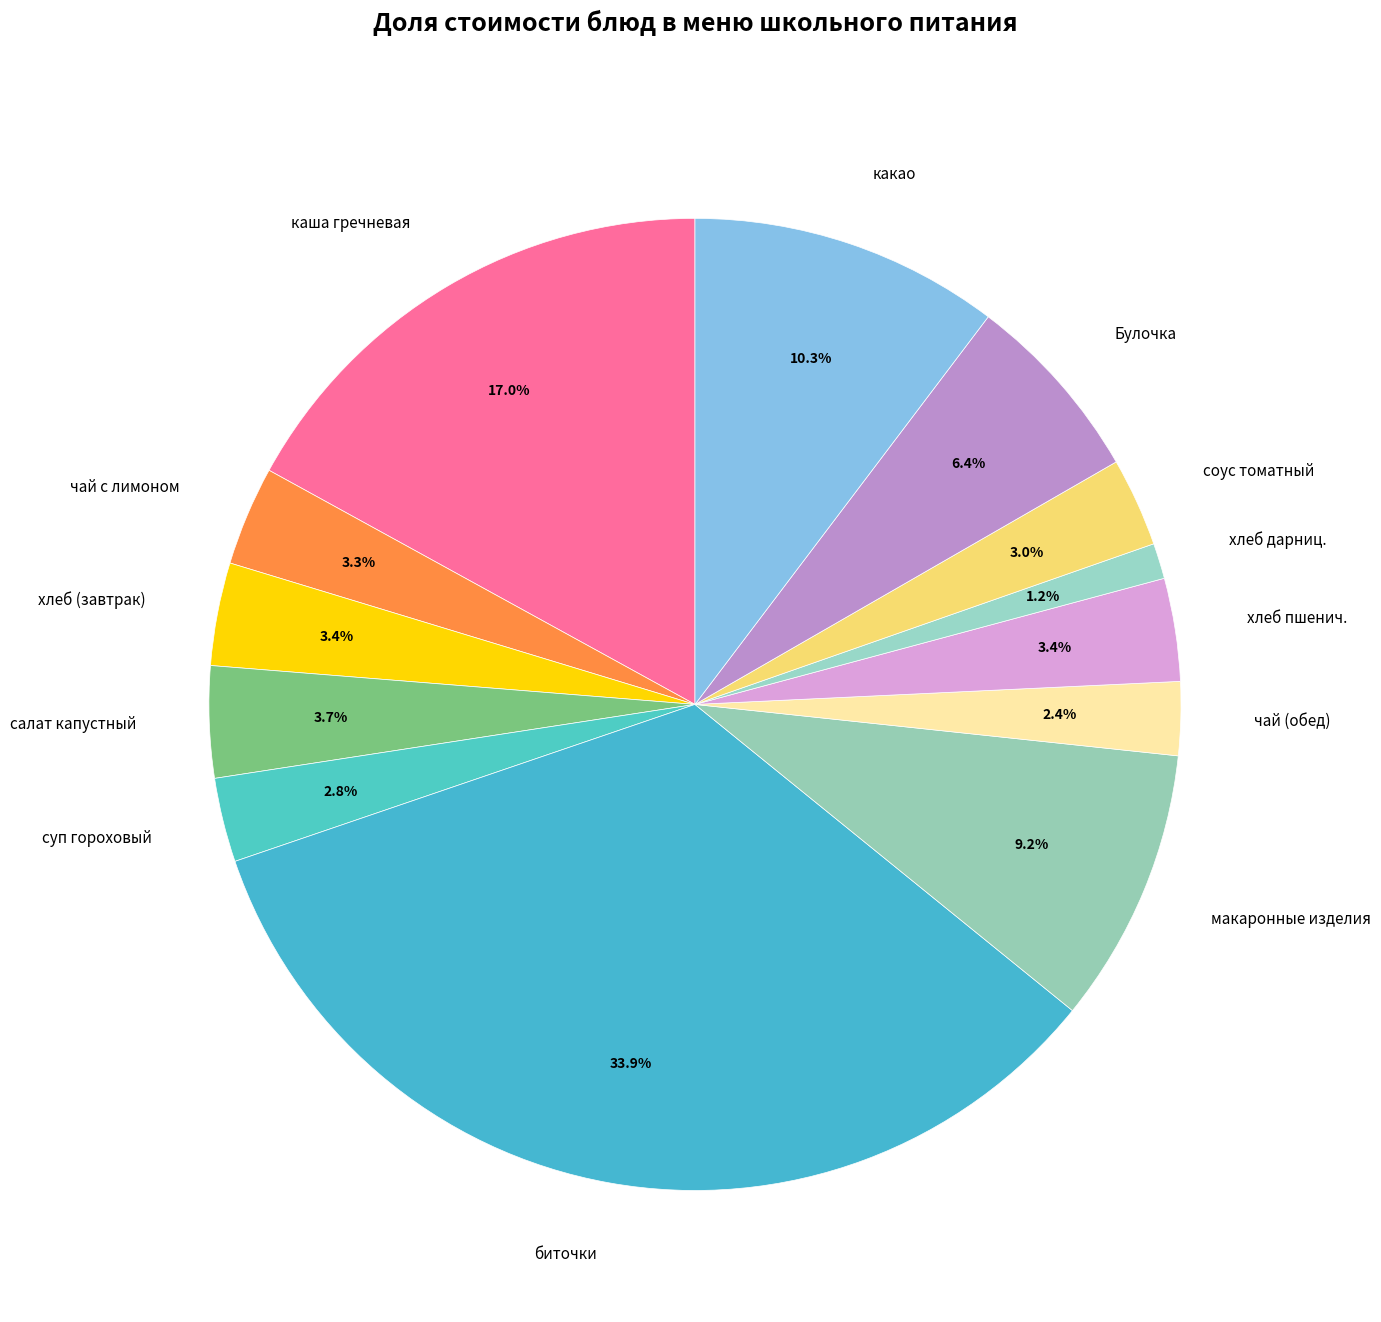

What percentage is NOT represented by биточки?

66.1%